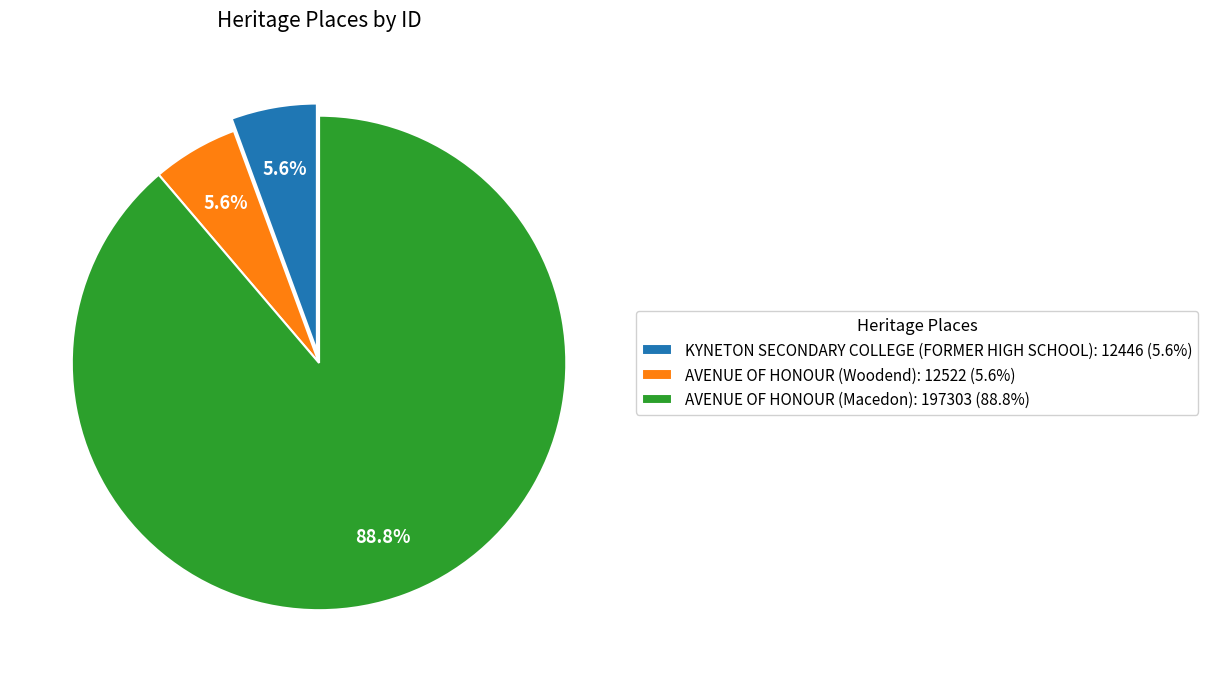

Count the number of slices in the pie.

3